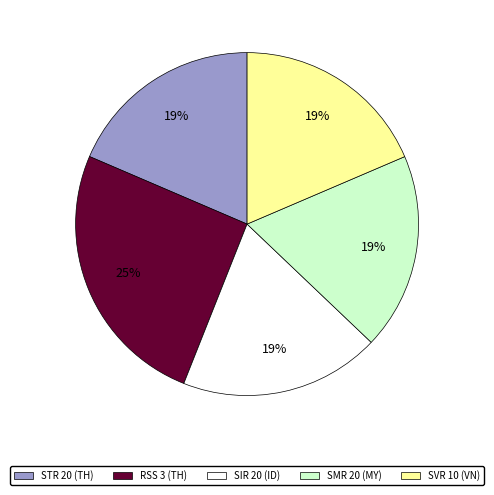

Does any single category account for the majority?

No